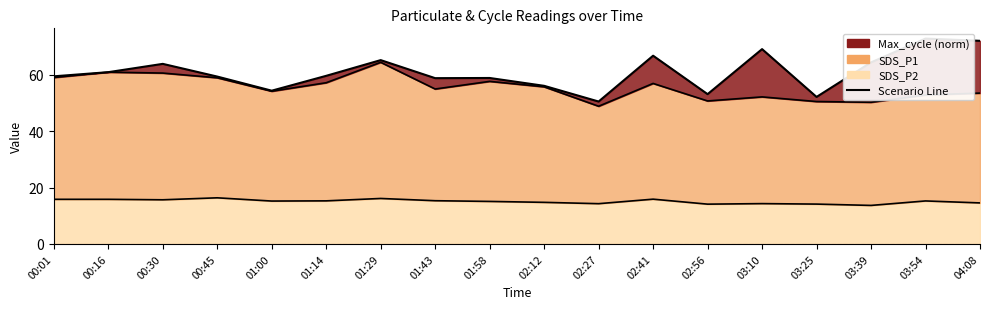

Where is SDS_P2 nearest to the value 15?

01:58